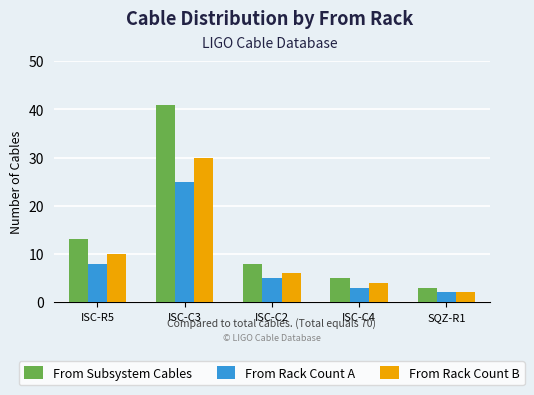

Are the bars horizontal?

No